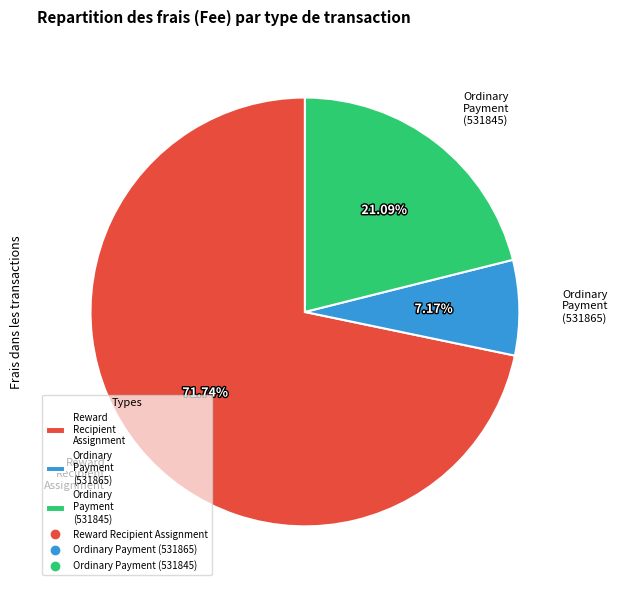

Which has a higher value, Ordinary Payment (531845) or Reward Recipient Assignment?

Reward Recipient Assignment